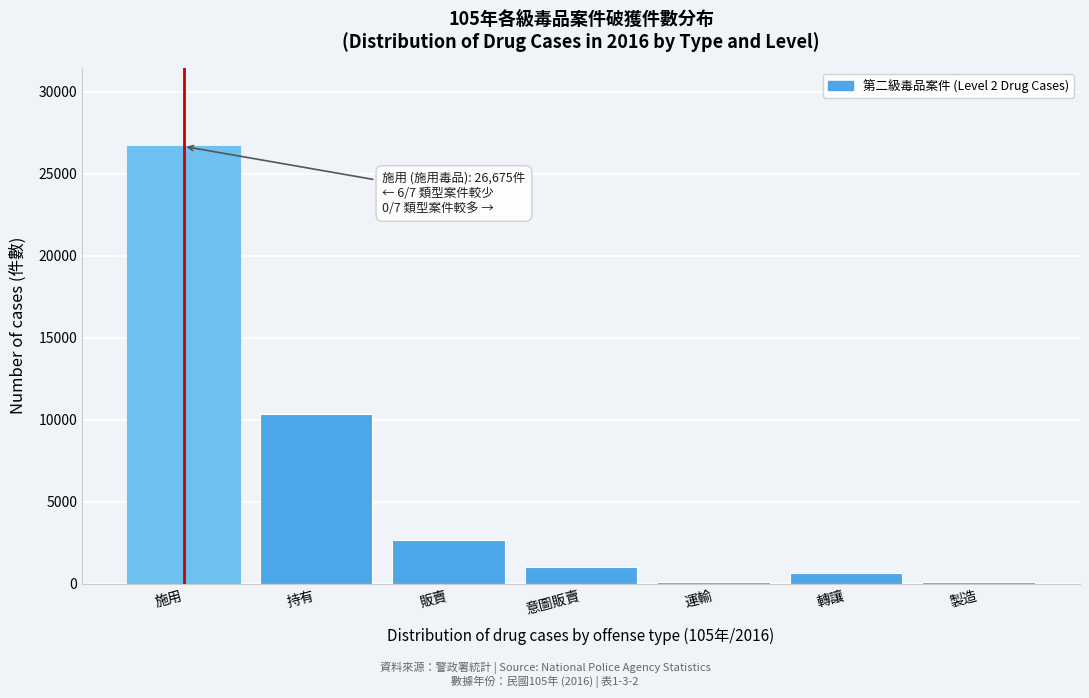

Which has a higher value, 運輸 or 販賣?

販賣